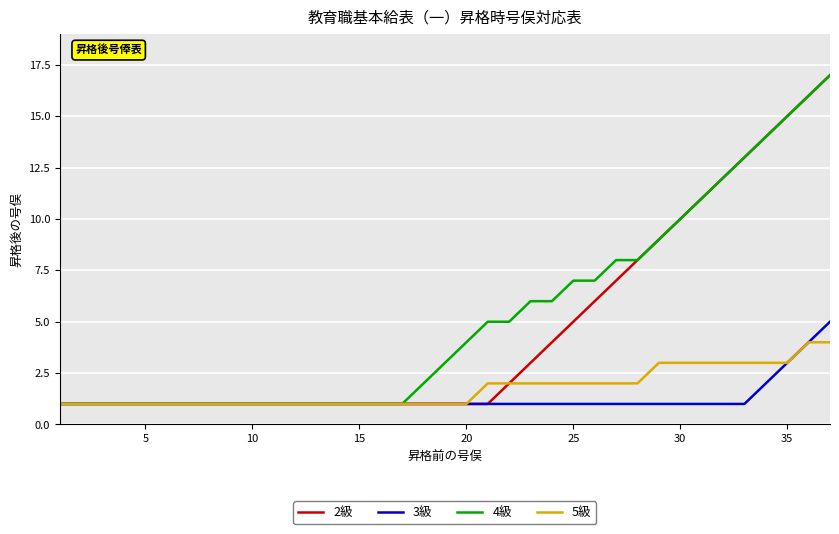

What are all the series names shown in the legend?

2級, 3級, 4級, 5級